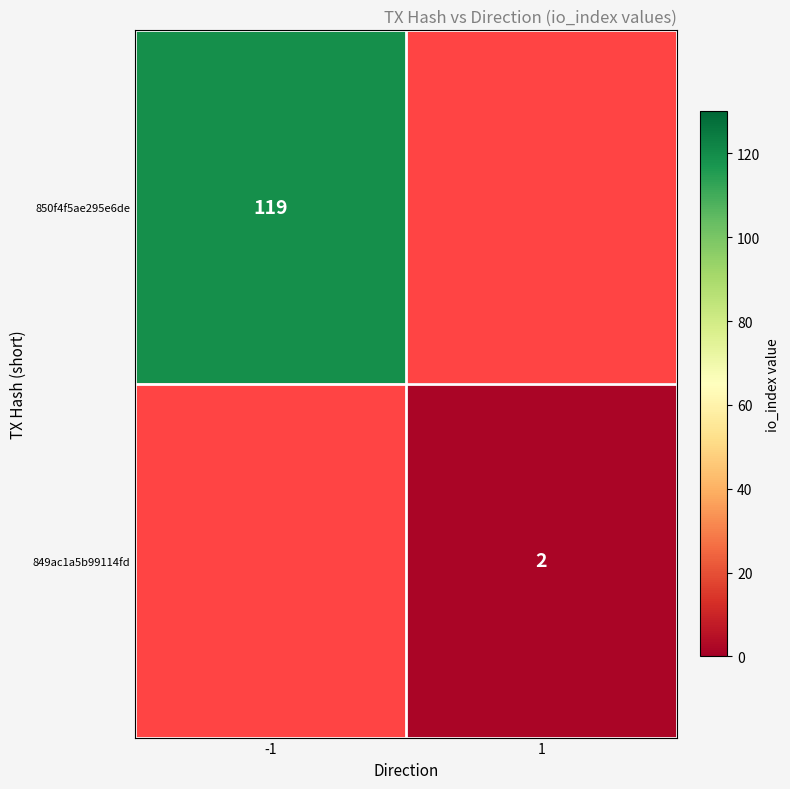

Is it true that 850f4f5ae295e6de equals 119 at -1?

True